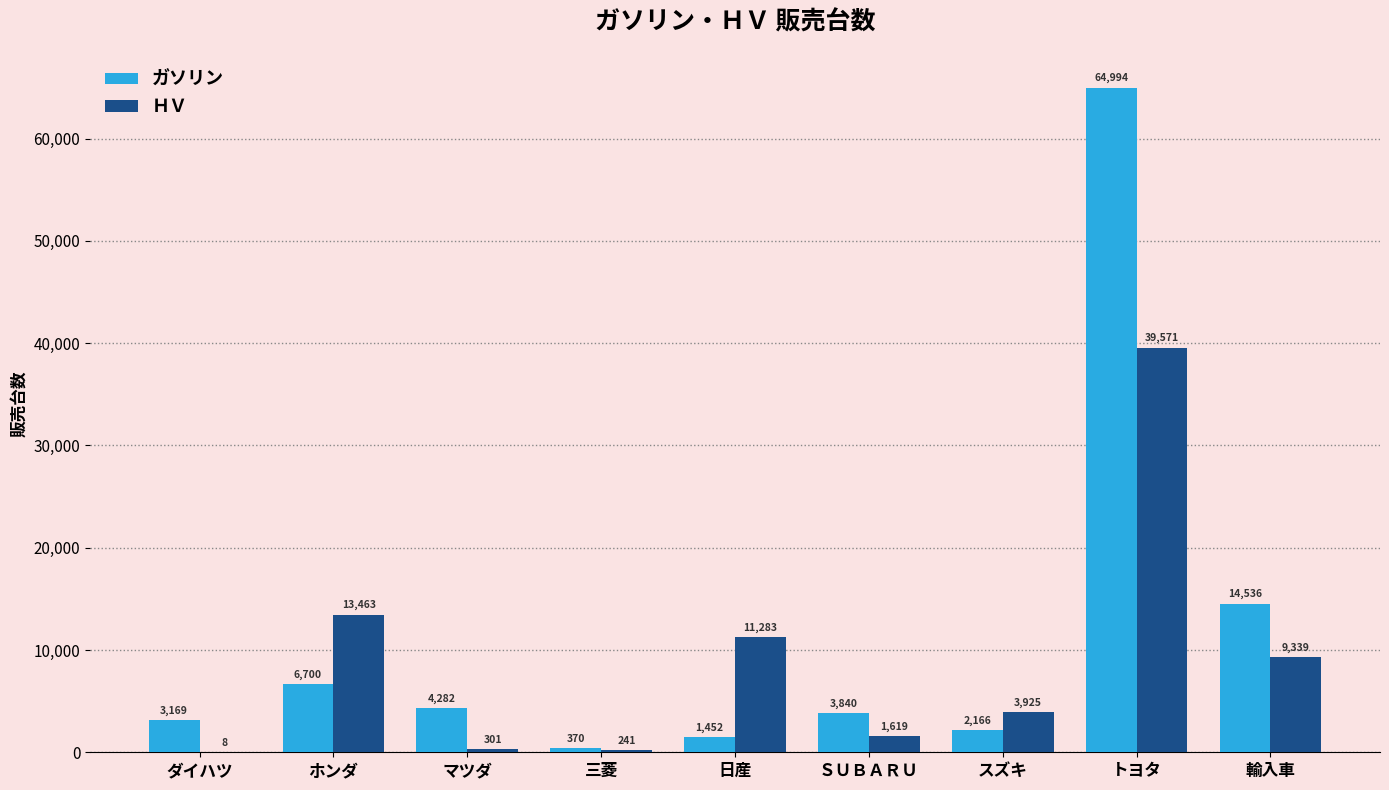

What is the sum of the ガソリン values at 日産 and スズキ?

3618